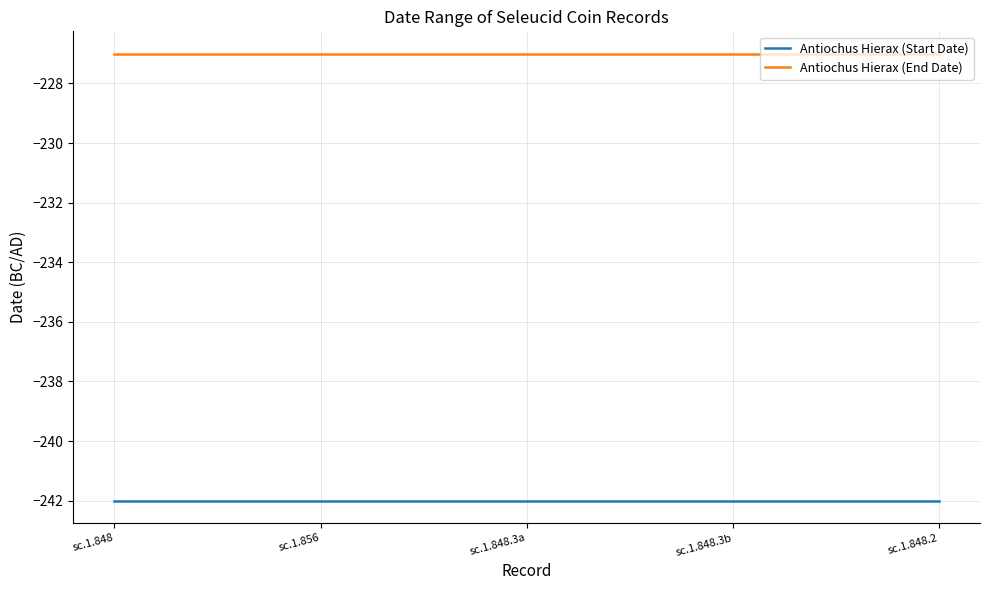

True or false: Antiochus Hierax (Start Date) and Antiochus Hierax (End Date) cross at least once.

False